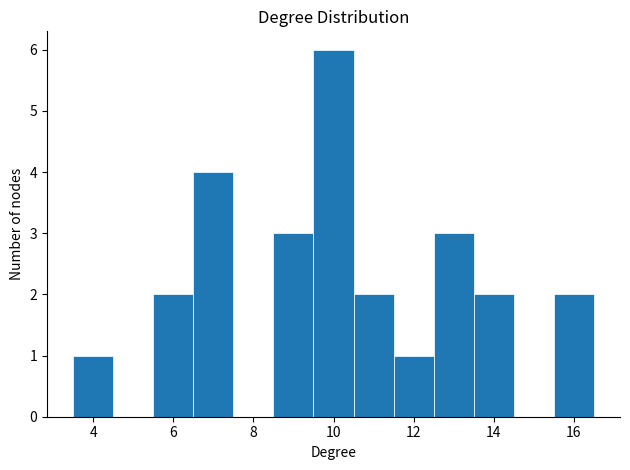

Reading left to right, transcribe this chart: for each bar, give the range it covers on the x-axis and its height. Neither the bar edges nor the heights are printed on the chart, so give them approximately, as read against the axes.

3.5 to 4.5: 1
4.5 to 5.5: 0
5.5 to 6.5: 2
6.5 to 7.5: 4
7.5 to 8.5: 0
8.5 to 9.5: 3
9.5 to 10.5: 6
10.5 to 11.5: 2
11.5 to 12.5: 1
12.5 to 13.5: 3
13.5 to 14.5: 2
14.5 to 15.5: 0
15.5 to 16.5: 2